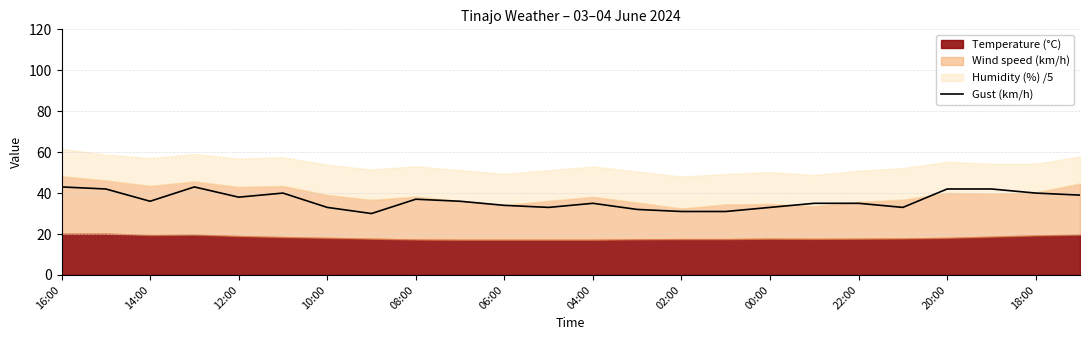

What is the lowest value of the Gust (km/h) series?

30